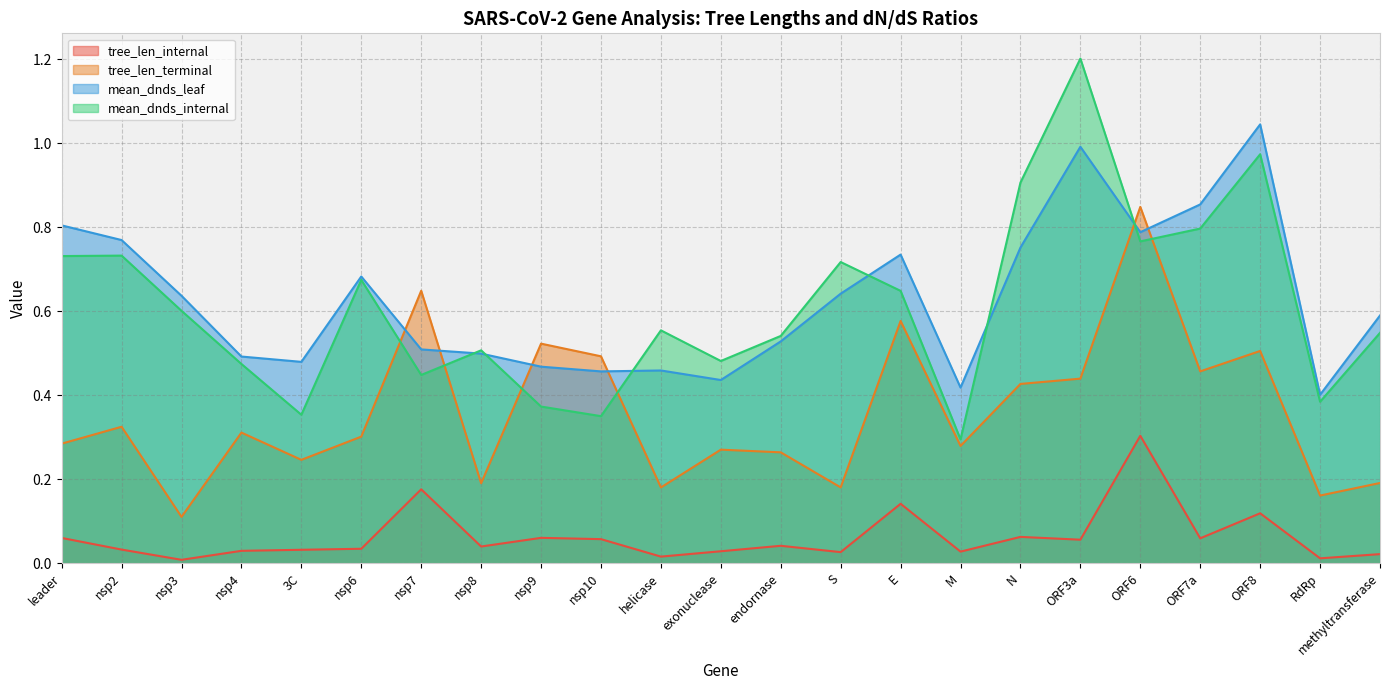

Is the value of tree_len_terminal at ORF8 greater than the value of tree_len_internal at nsp10?

Yes